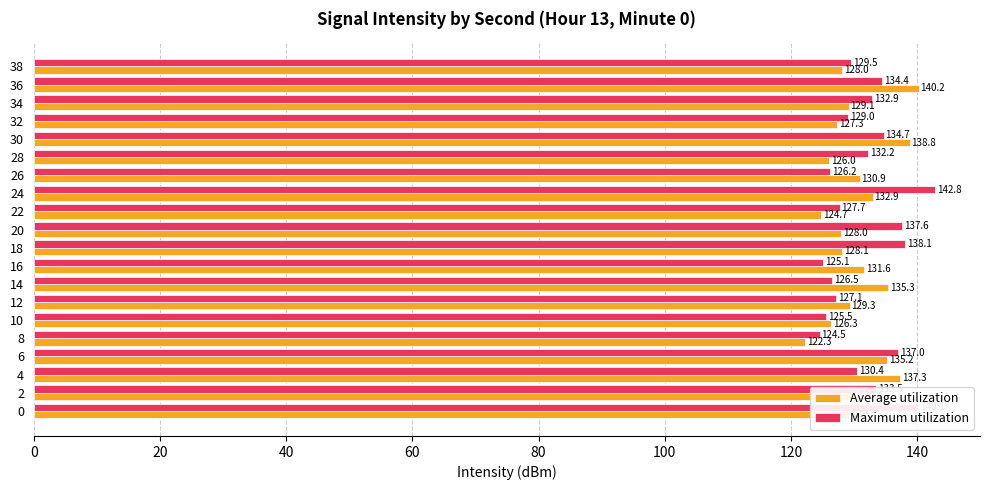

What is the difference between the second highest and minimum values in the Average utilization series?

16.5